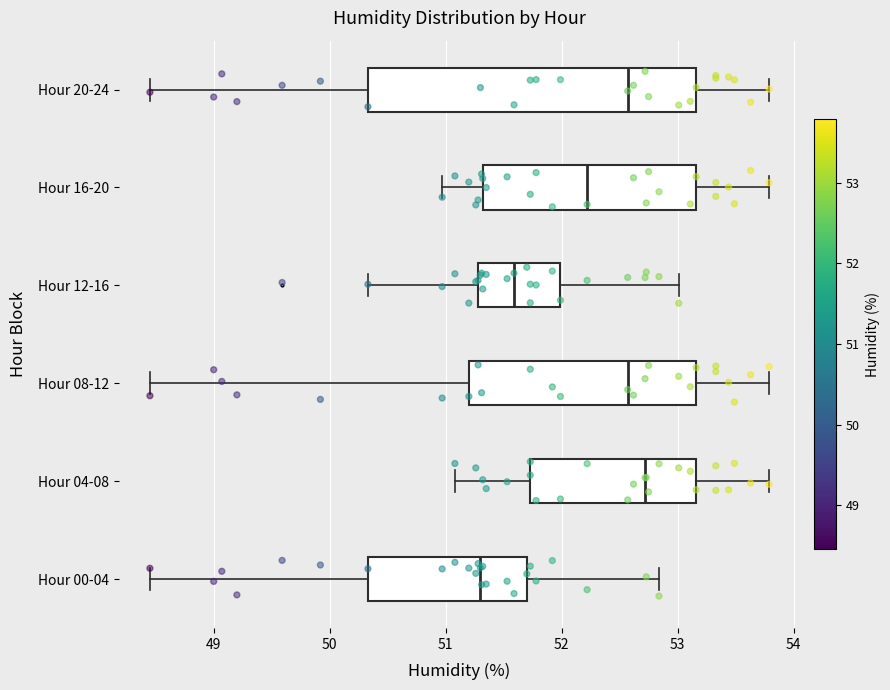

Reading bottom to top, transcribe this box plot: for each box, give where its median line is, the range the box spans, and where its two whiskers end, as read against the x-axis. The values are not printed on the chart, so give them approximately, as read against the axis.

Hour 00-04: median 51.3, box 50.3 to 51.7, whiskers 48.5 to 52.8
Hour 04-08: median 52.7, box 51.7 to 53.2, whiskers 51.1 to 53.8
Hour 08-12: median 52.6, box 51.2 to 53.2, whiskers 48.5 to 53.8
Hour 12-16: median 51.6, box 51.3 to 52.0, whiskers 50.3 to 53.0
Hour 16-20: median 52.2, box 51.3 to 53.2, whiskers 51.0 to 53.8
Hour 20-24: median 52.6, box 50.3 to 53.2, whiskers 48.5 to 53.8